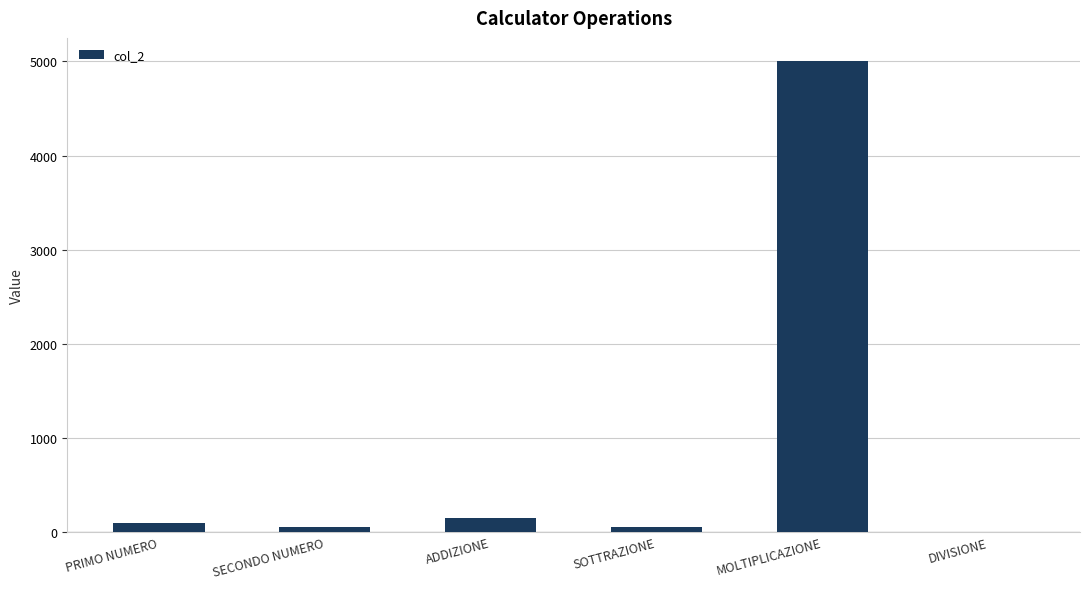

What is the change in value from ADDIZIONE to DIVISIONE?

-148